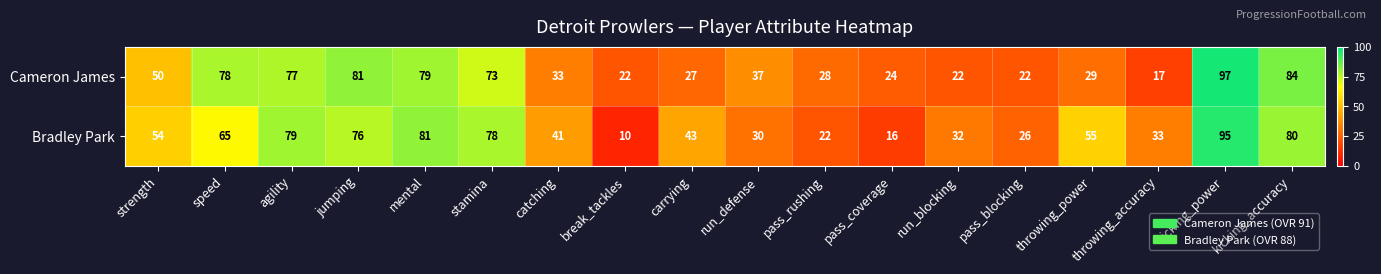

List the series in order of their peak value, lowest first.

Bradley Park, Cameron James